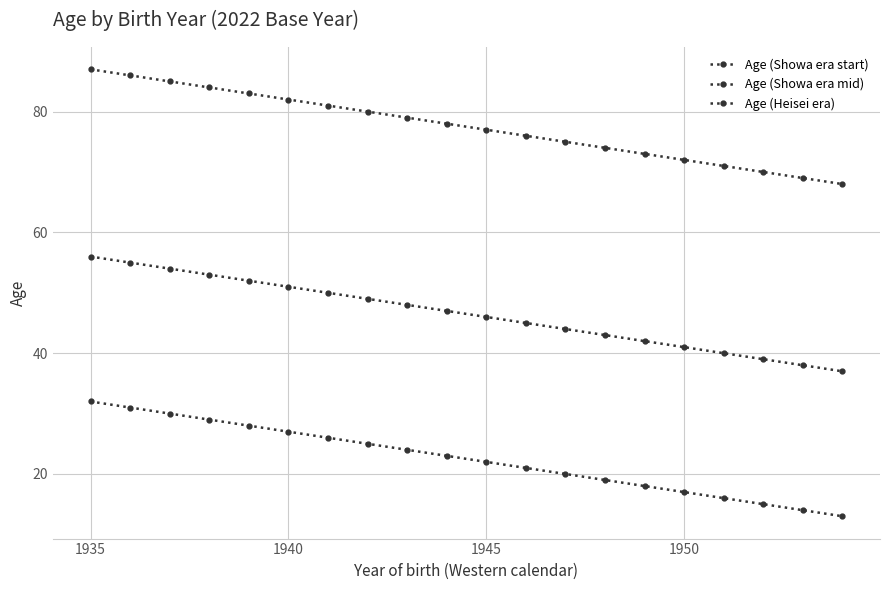

How many lines are shown in the chart?

3